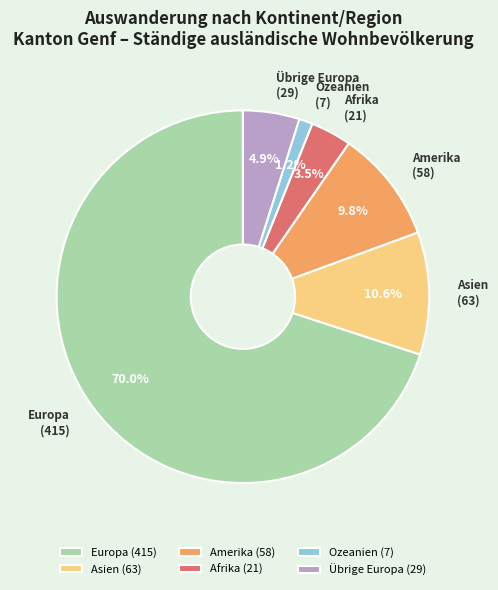

To the nearest percent, what is the difference between the largest and smallest slice percentages?

69%